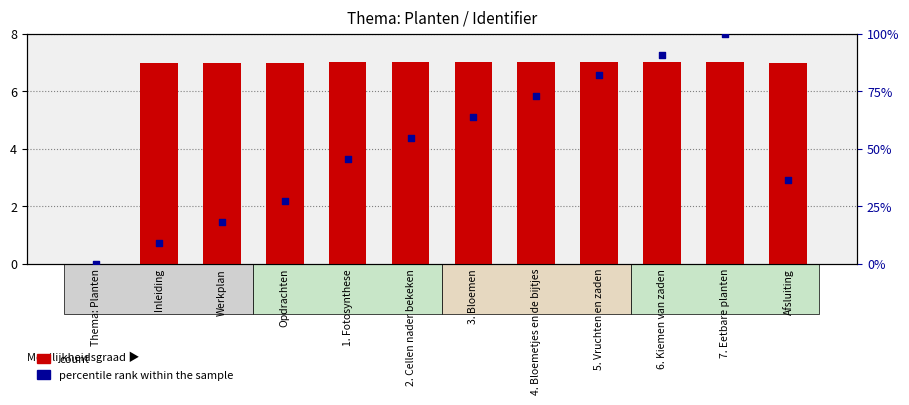

What is the total value across all series at 6. Kiemen van zaden?

97.9